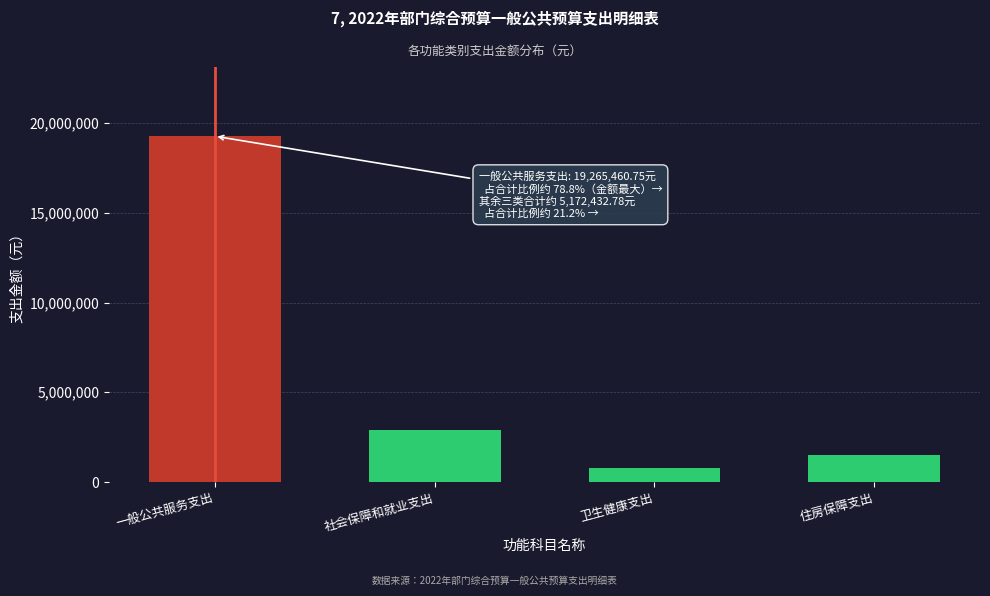

Reading right to left, list all the values displayed in this chart.

住房保障支出=1502573.9	卫生健康支出=779207.9	社会保障和就业支出=2890651.0	一般公共服务支出=19265460.8